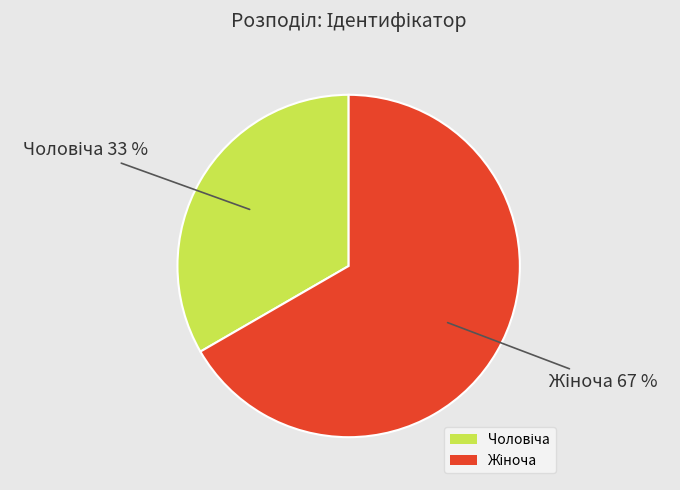

To the nearest percent, what is the average slice percentage?

50%